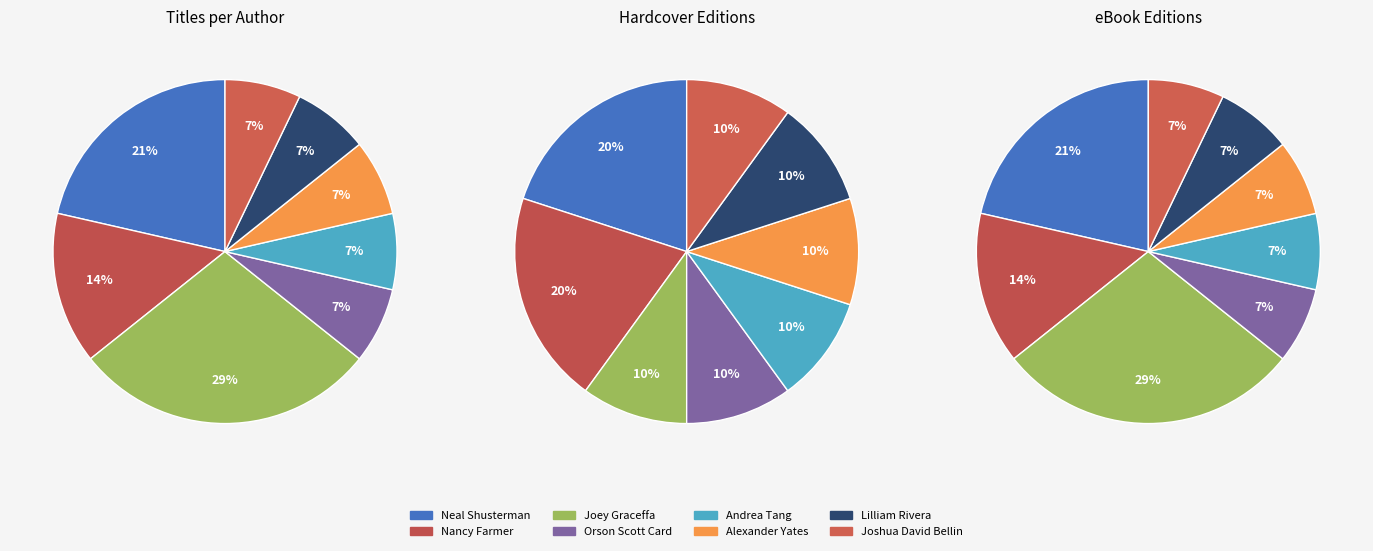

Count the number of slices in the pie.

8